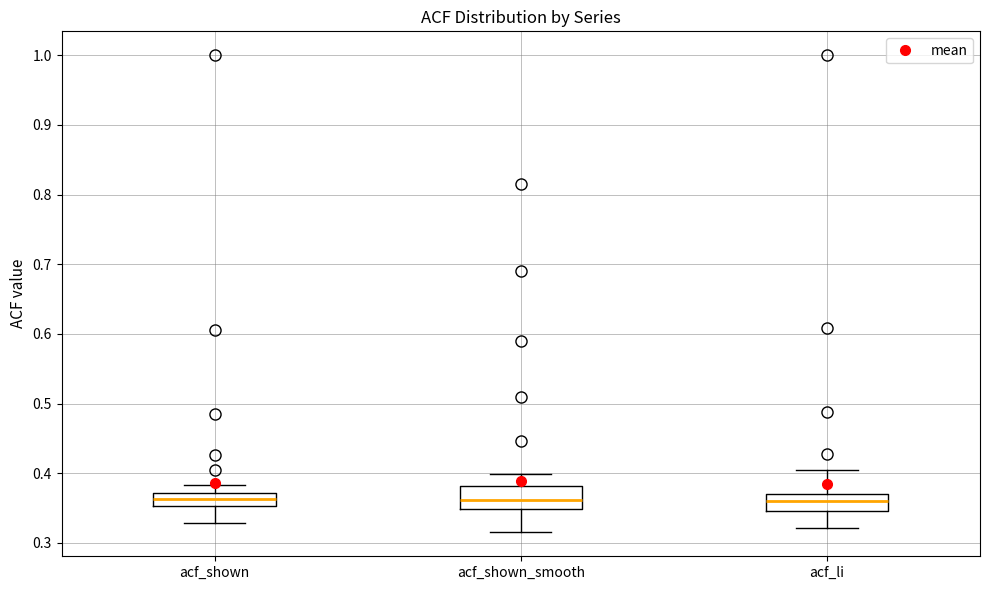

Reading left to right, transcribe this box plot: for each box, give where its median line is, the range the box spans, and where its two whiskers end, as read against the y-axis. The values are not printed on the chart, so give them approximately, as read against the axis.

acf_shown: median 0.36, box 0.35 to 0.37, whiskers 0.33 to 0.38
acf_shown_smooth: median 0.36, box 0.35 to 0.38, whiskers 0.32 to 0.40
acf_li: median 0.36, box 0.35 to 0.37, whiskers 0.32 to 0.41